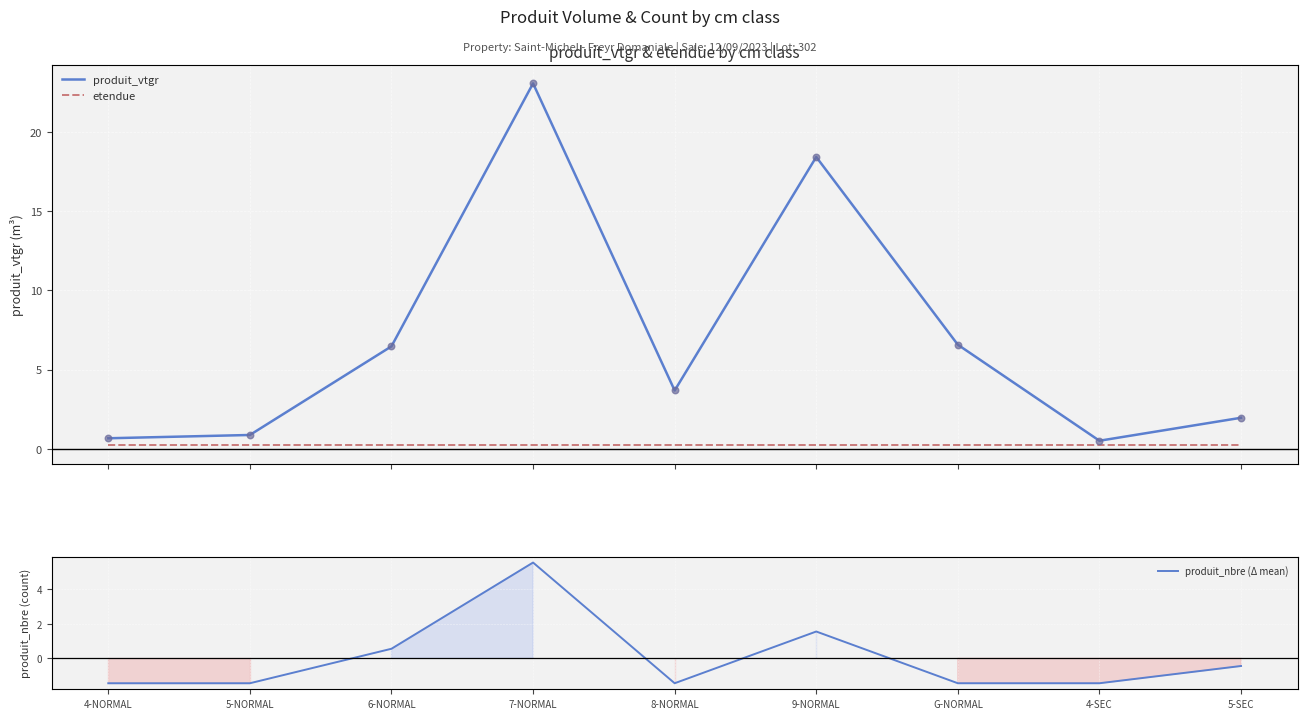

Which series has the largest total across all categories?

produit_vtgr